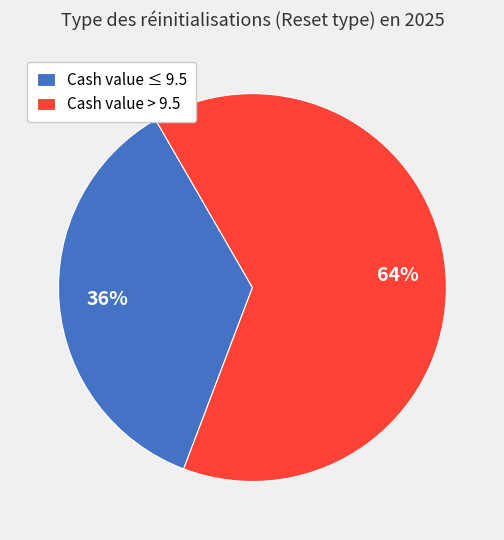

To the nearest percent, what portion does Cash value > 9.5 represent?

64%